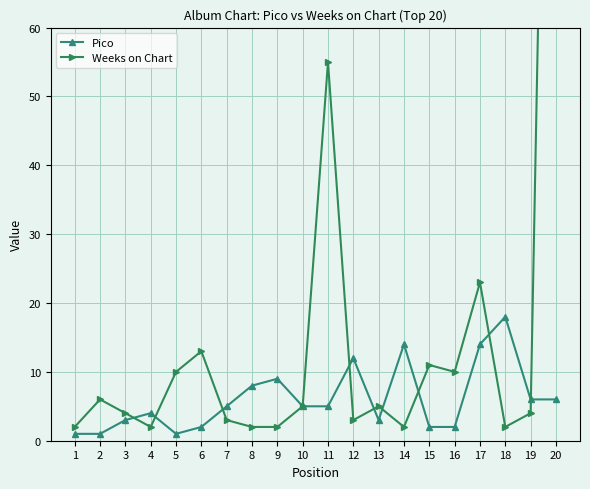

What is the maximum value shown in the chart?

196